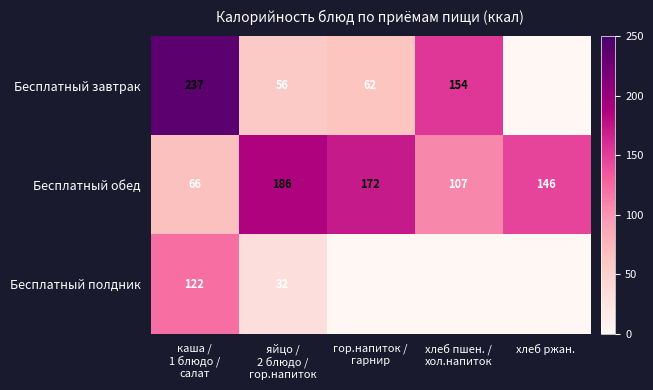

What is the difference between the second highest and second lowest values in the Бесплатный обед series?

65